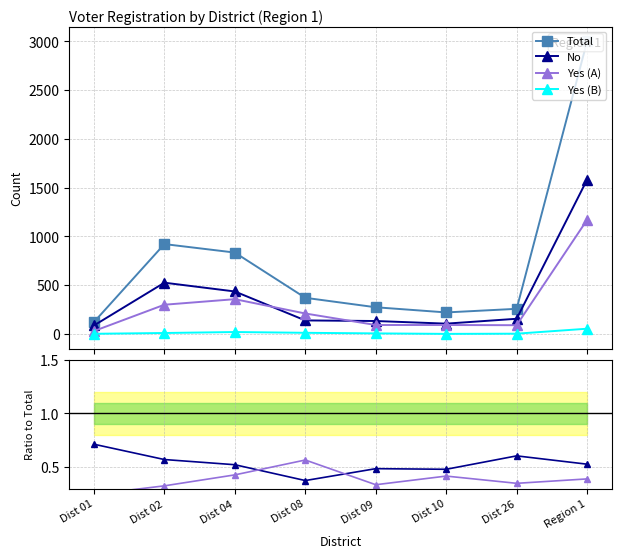

What is the average value of the No series?

0.5